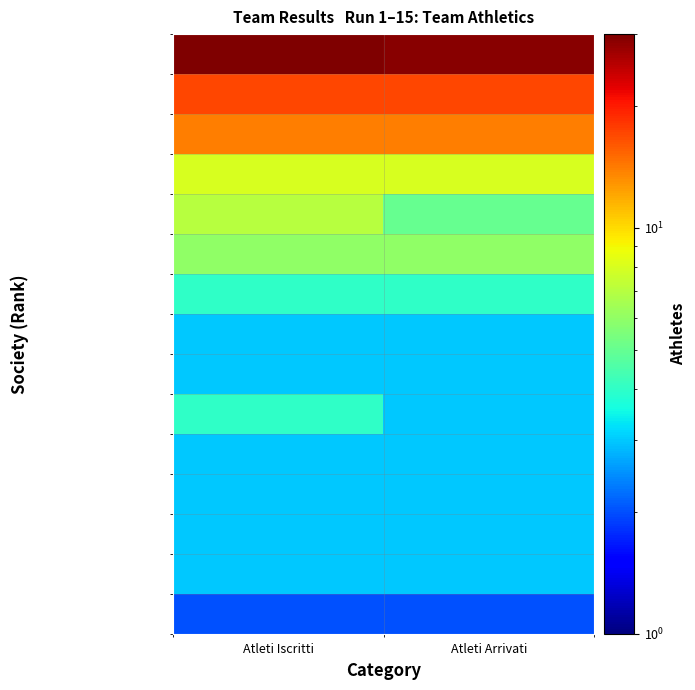

Reading right to left, extract all data points from this chart.

POL. CIOCIARA ANTONIO …: Atleti Arrivati=29	Atleti Iscritti=30
POLI GOLFO: Atleti Arrivati=17	Atleti Iscritti=17
CAIVANO RUNNERS: Atleti Arrivati=14	Atleti Iscritti=14
ATLETICA VENAFRO: Atleti Arrivati=8	Atleti Iscritti=8
ASD OLIMPIA LAZIO: Atleti Arrivati=5	Atleti Iscritti=7
ATL. BORG. RIUN.SERMON…: Atleti Arrivati=6	Atleti Iscritti=6
CUS CASSINO: Atleti Arrivati=4	Atleti Iscritti=4
RUNNERS TEAM FERENTINO: Atleti Arrivati=3	Atleti Iscritti=3
A.S.D. ATLETICA SABAUD…: Atleti Arrivati=3	Atleti Iscritti=3
FIDAL RUNCARD: Atleti Arrivati=3	Atleti Iscritti=4
ASD RUNDAGI: Atleti Arrivati=3	Atleti Iscritti=3
FELIX RUNNING: Atleti Arrivati=3	Atleti Iscritti=3
A.S.D. FONDI RUNNERS 2…: Atleti Arrivati=3	Atleti Iscritti=3
TEAM ARCOBALENO: Atleti Arrivati=3	Atleti Iscritti=3
APROCIS RUNNERS TEAM: Atleti Arrivati=2	Atleti Iscritti=2